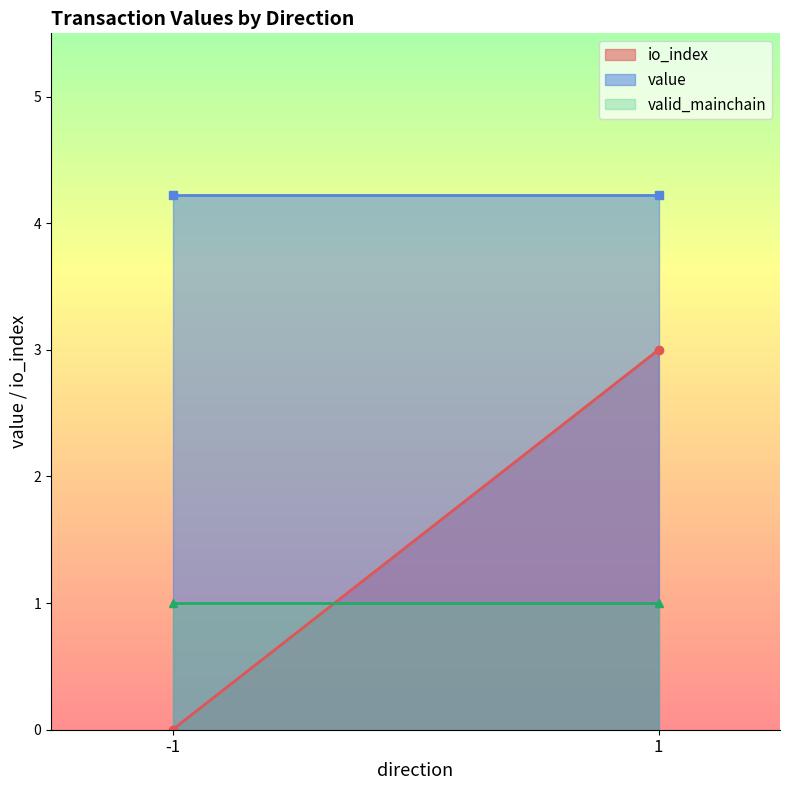

How many categories are shown in the chart?

2